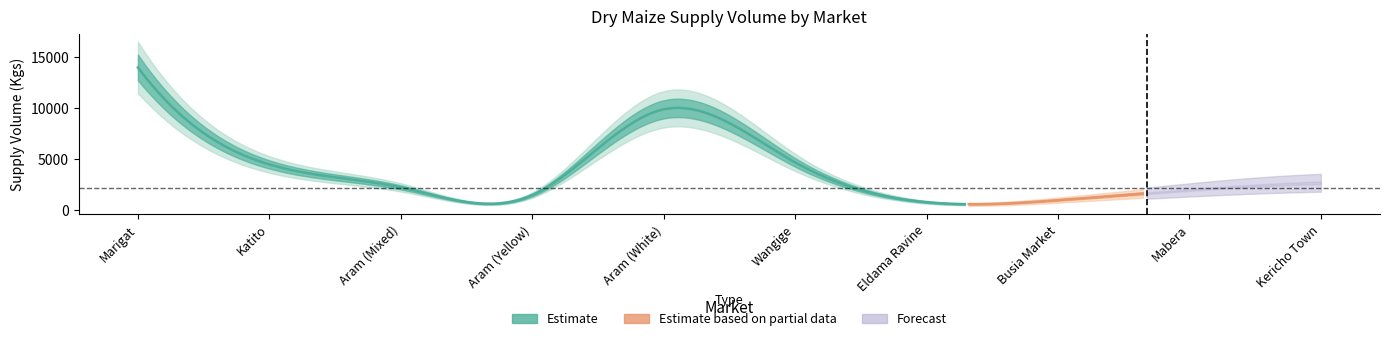

Read the value at Katito, to the nearest 50.

4500